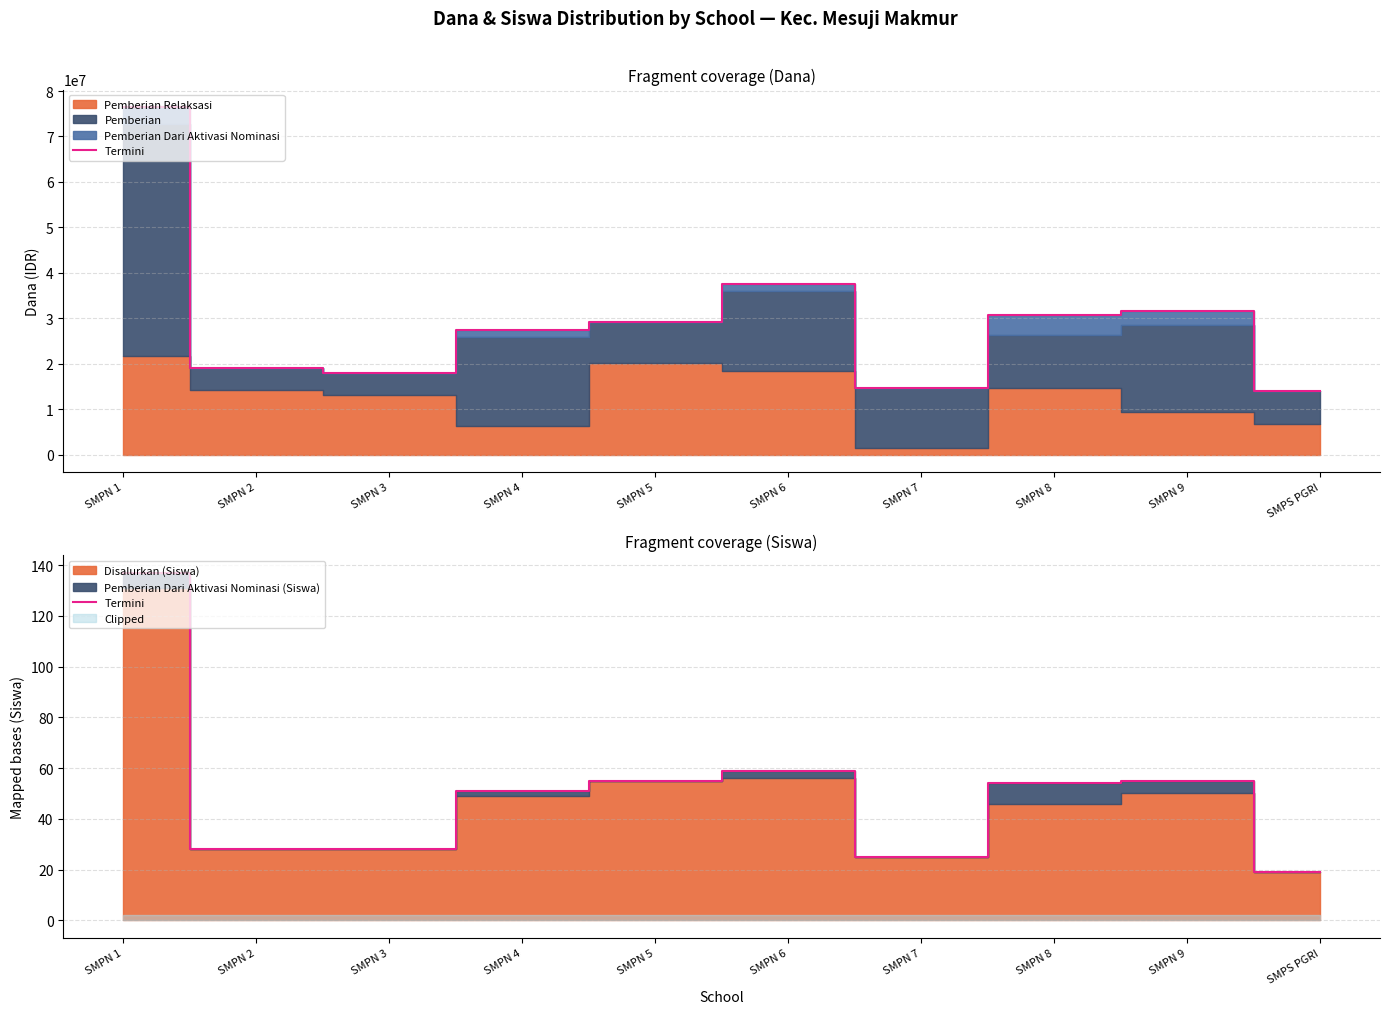

True or false: the data has more than 2 interior local peaks.

False